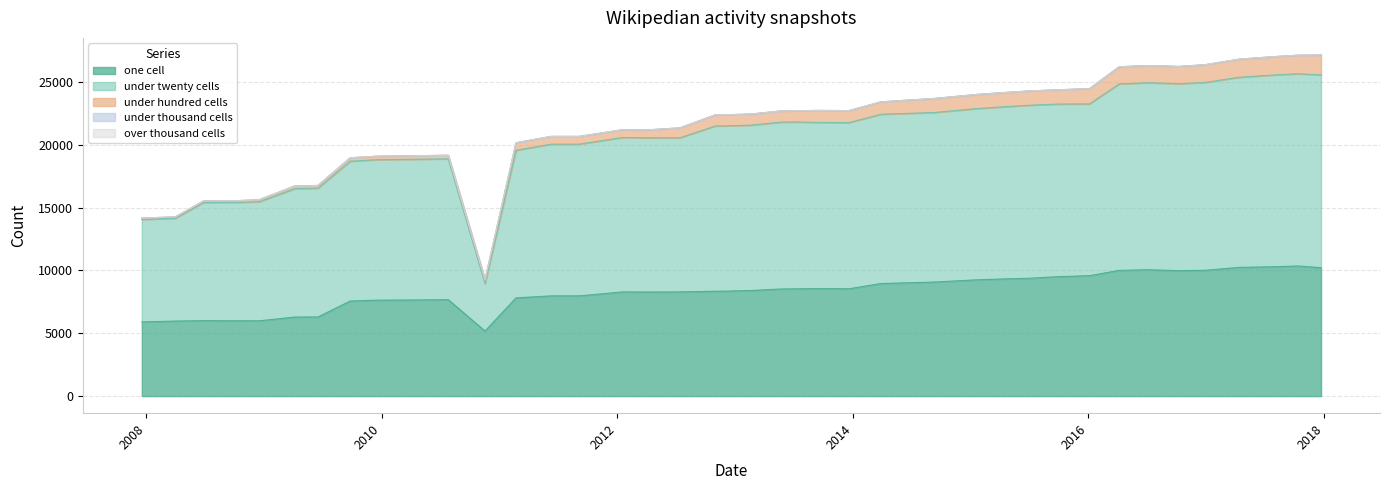

Which series has the largest range (max minus min)?

under_twenty_cells